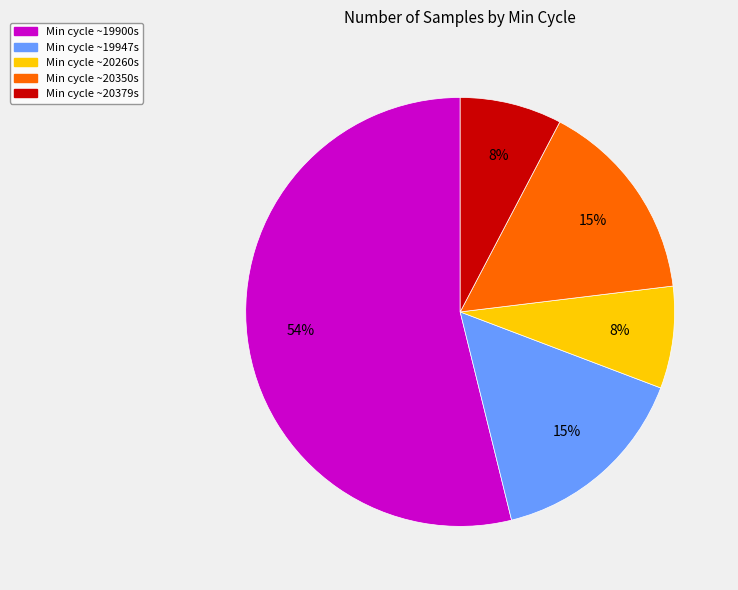

Does any single category account for the majority?

Yes